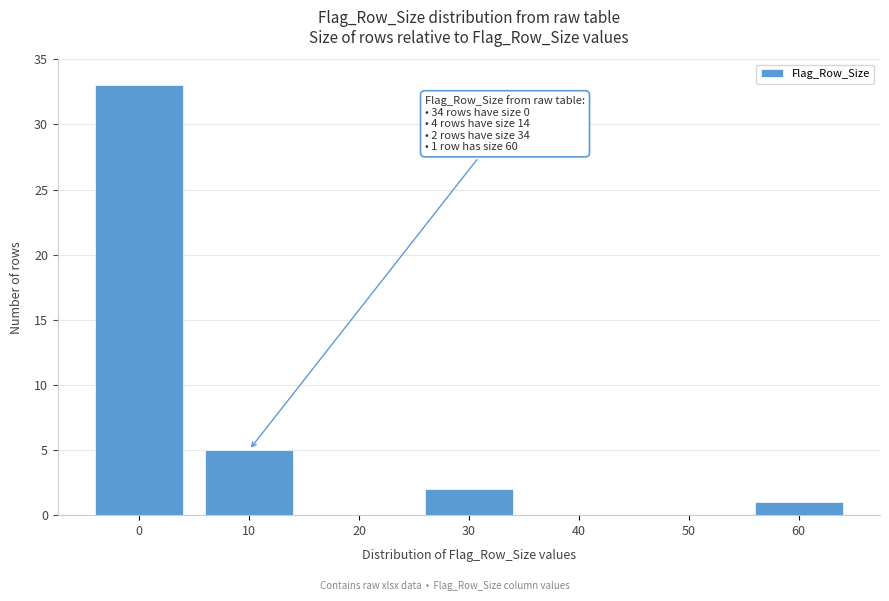

Reading right to left, transcribe all the data shown in this chart.

60=1	50=0	40=0	30=2	20=0	10=5	0=33